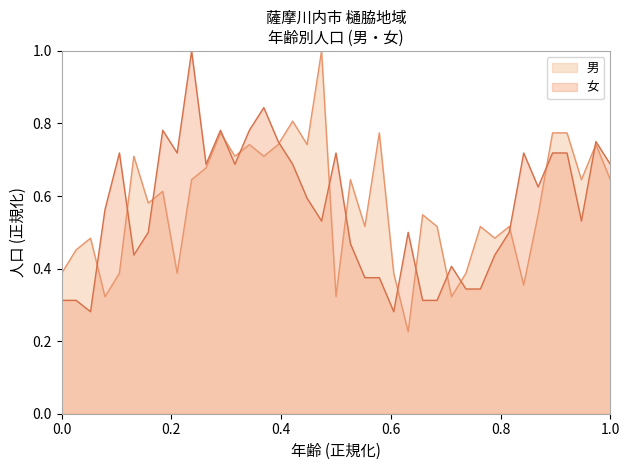

What is the difference between the maximum and minimum values in the 男 series?

0.8